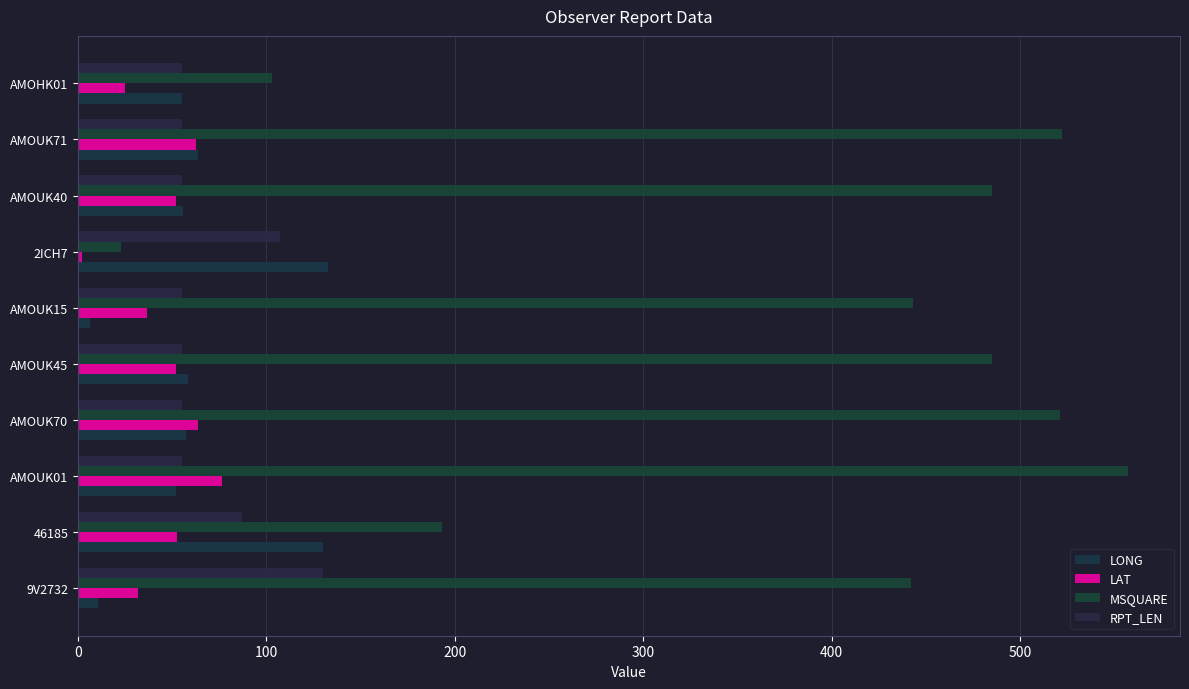

Which series has the widest spread of values?

MSQUARE